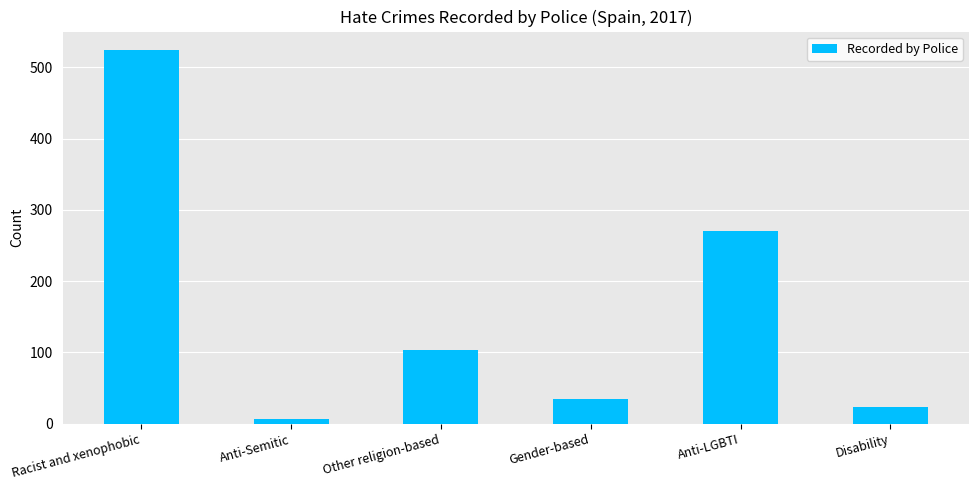

What position from the right is Gender-based?

3